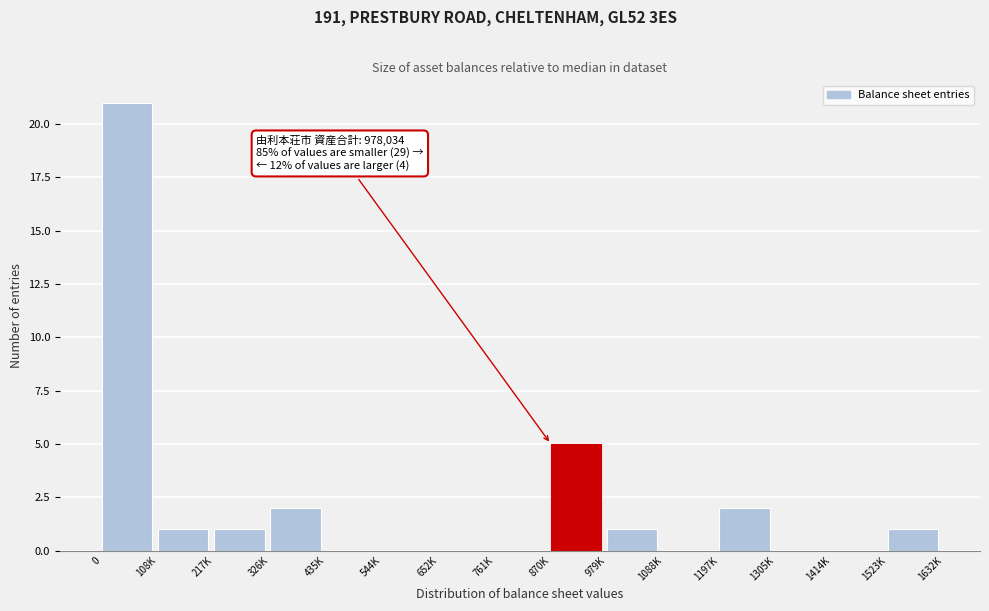

Reading left to right, list all the values displayed in this chart.

0=21	108K=1	217K=1	326K=2	435K=0	544K=0	652K=0	761K=0	870K=5	979K=1	1088K=0	1197K=2	1305K=0	1414K=0	1523K=1